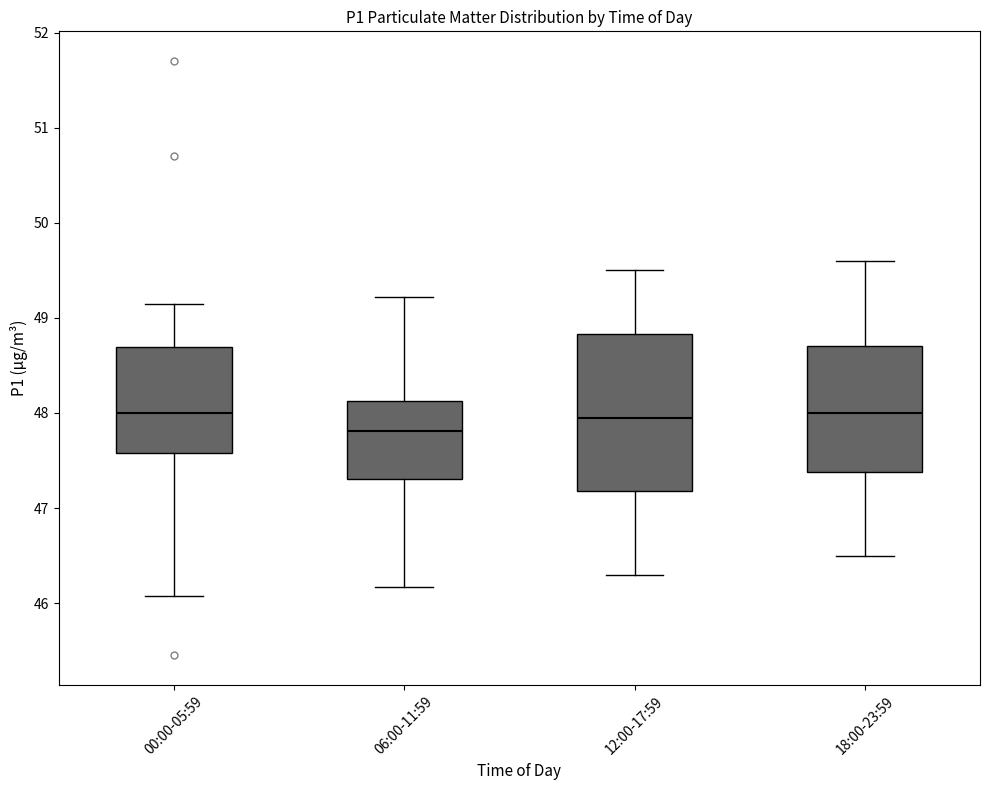

Reading left to right, transcribe this box plot: for each box, give where its median line is, the range the box spans, and where its two whiskers end, as read against the y-axis. The values are not printed on the chart, so give them approximately, as read against the axis.

00:00-05:59: median 48.0, box 47.6 to 48.7, whiskers 46.1 to 49.2
06:00-11:59: median 47.8, box 47.3 to 48.1, whiskers 46.2 to 49.2
12:00-17:59: median 48.0, box 47.2 to 48.8, whiskers 46.3 to 49.5
18:00-23:59: median 48.0, box 47.4 to 48.7, whiskers 46.5 to 49.6